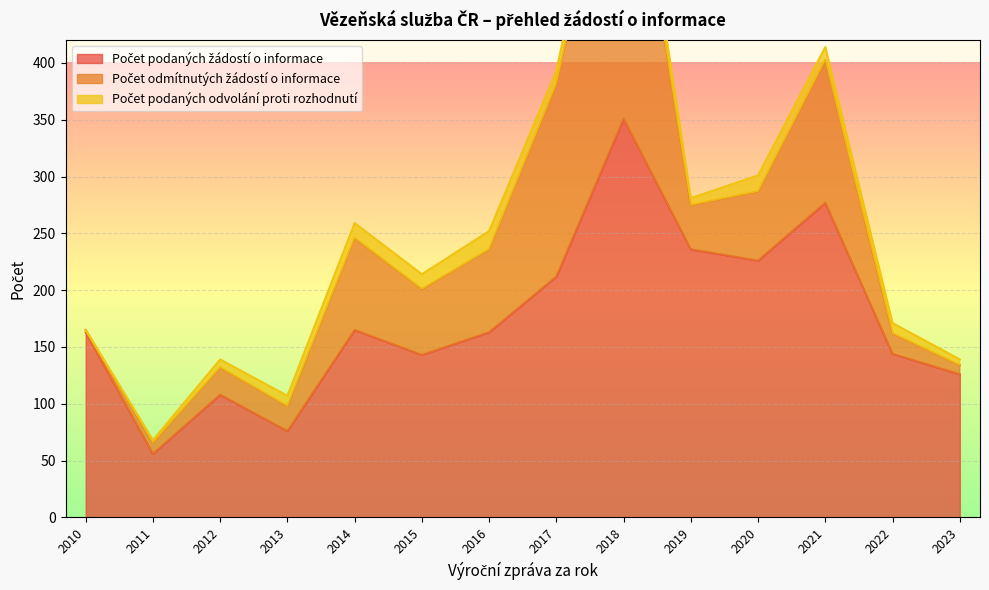

Which series has the widest spread of values?

Počet podaných žádostí o informace